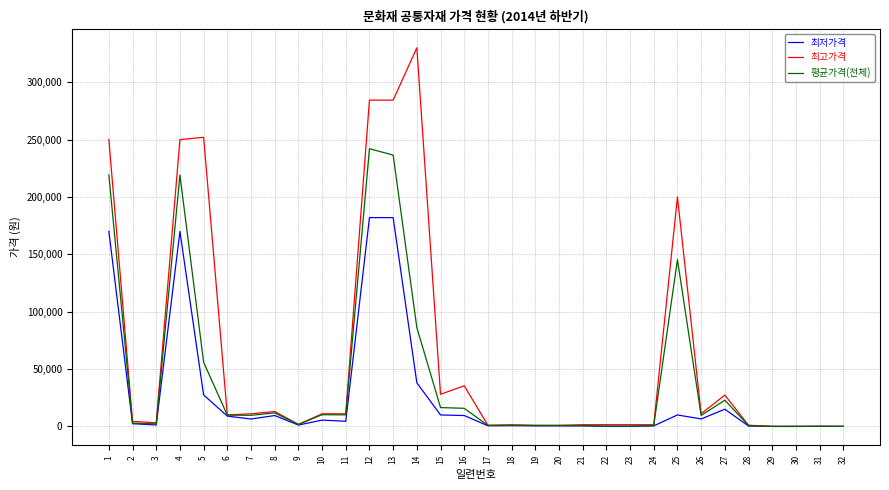

What is the sum of all 평균가격(전체) values?

1333965.5